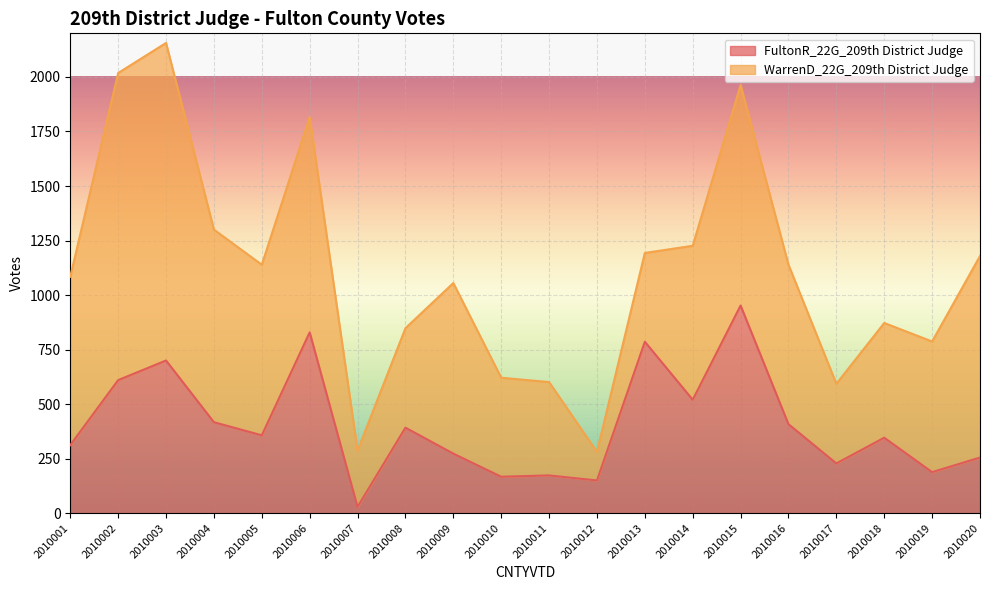

What is the difference between the values at 2010006 and 2010010?

662